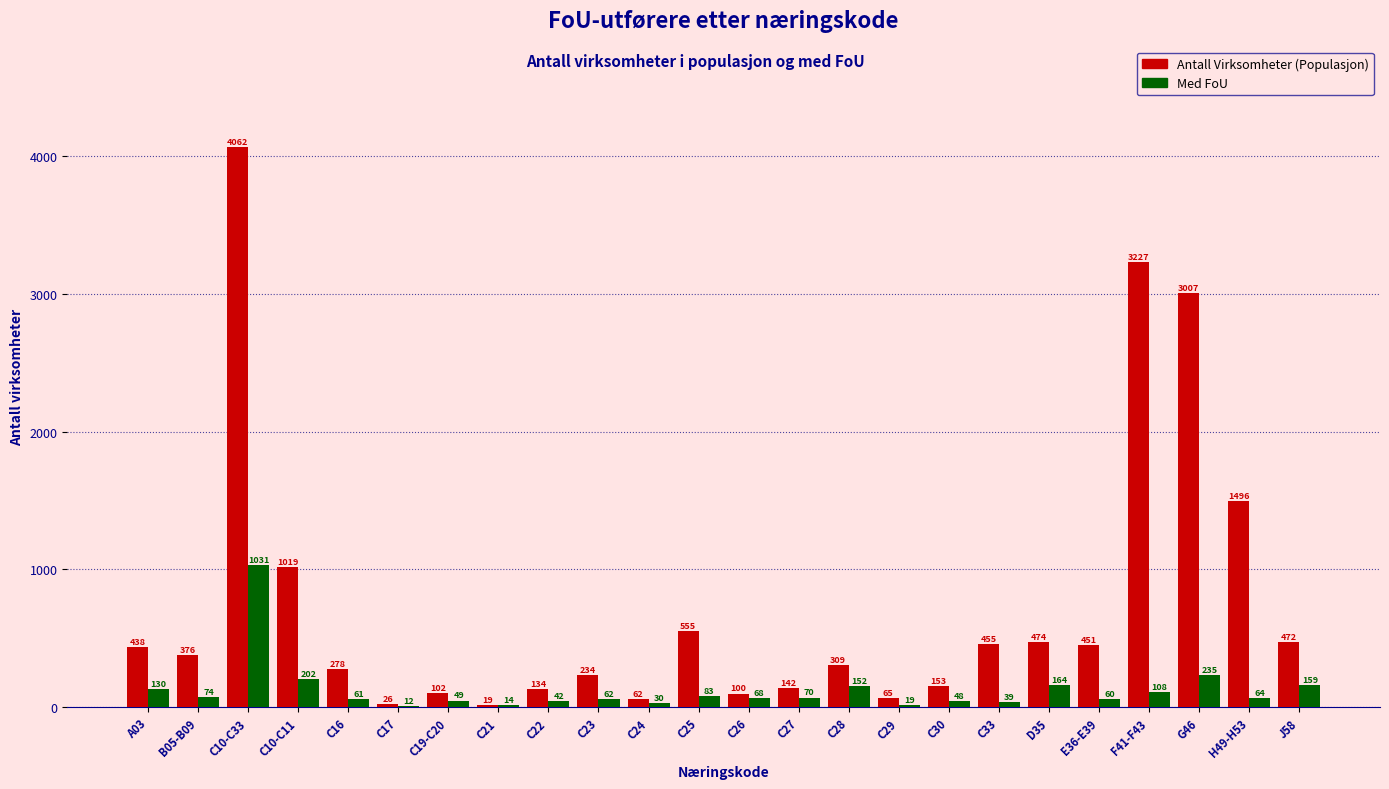

At which label is Med FoU closest to 521?

G46